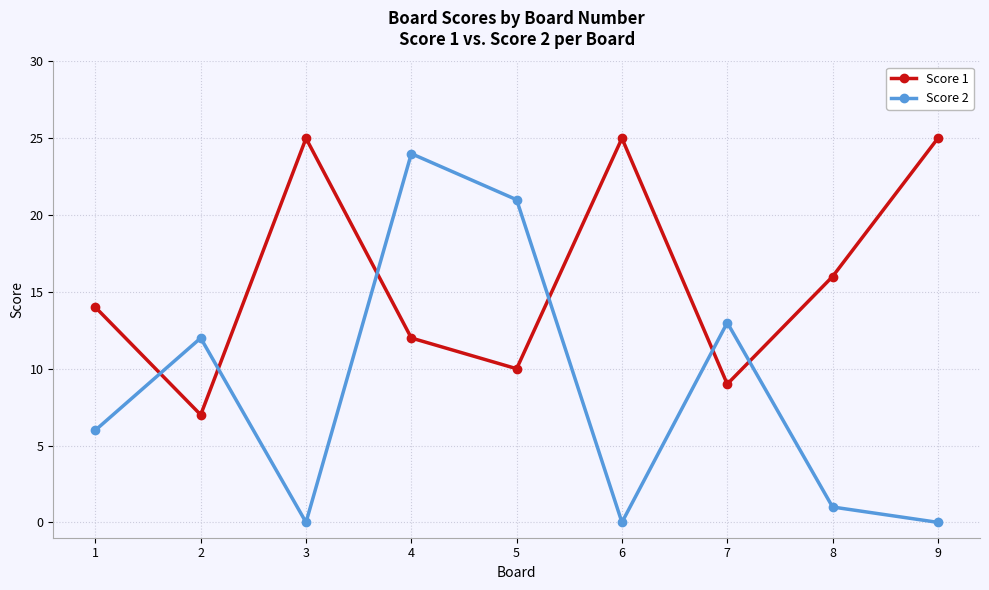

Which series has the largest range (max minus min)?

Score 2